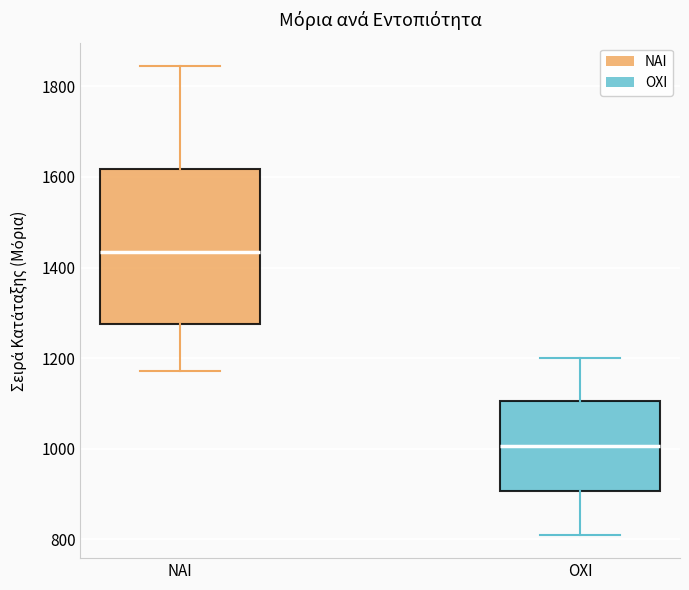

Reading left to right, read every box against the y-axis: the position of its median line, the range the box covers, and the ends of its whiskers. The values are not printed on the chart, so give them approximately, as read against the axis.

ΝΑΙ: median 1440, box 1280 to 1620, whiskers 1180 to 1840
ΟΧΙ: median 1000, box 900 to 1100, whiskers 820 to 1200